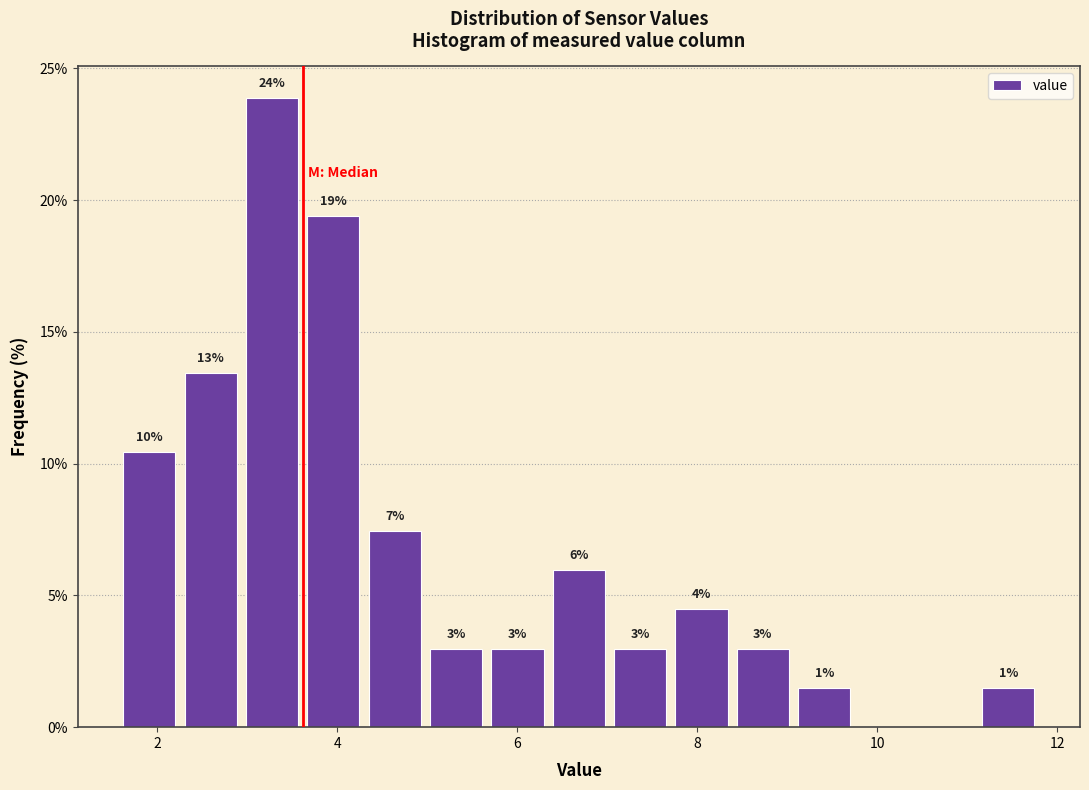

Around what value on the x-axis is the tallest bar? Give the approximate position of its centre, as read against the axis.

3.2